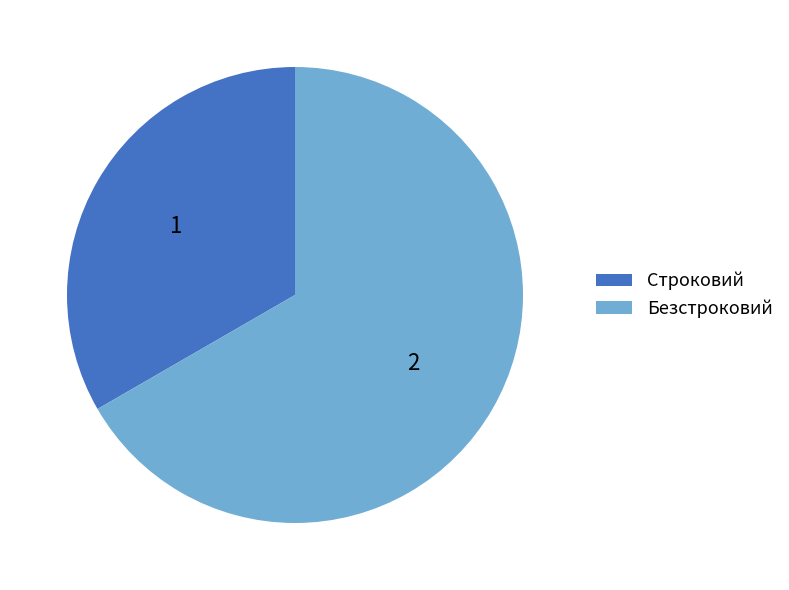

Is it true that Строковий is 33% of the pie?

True